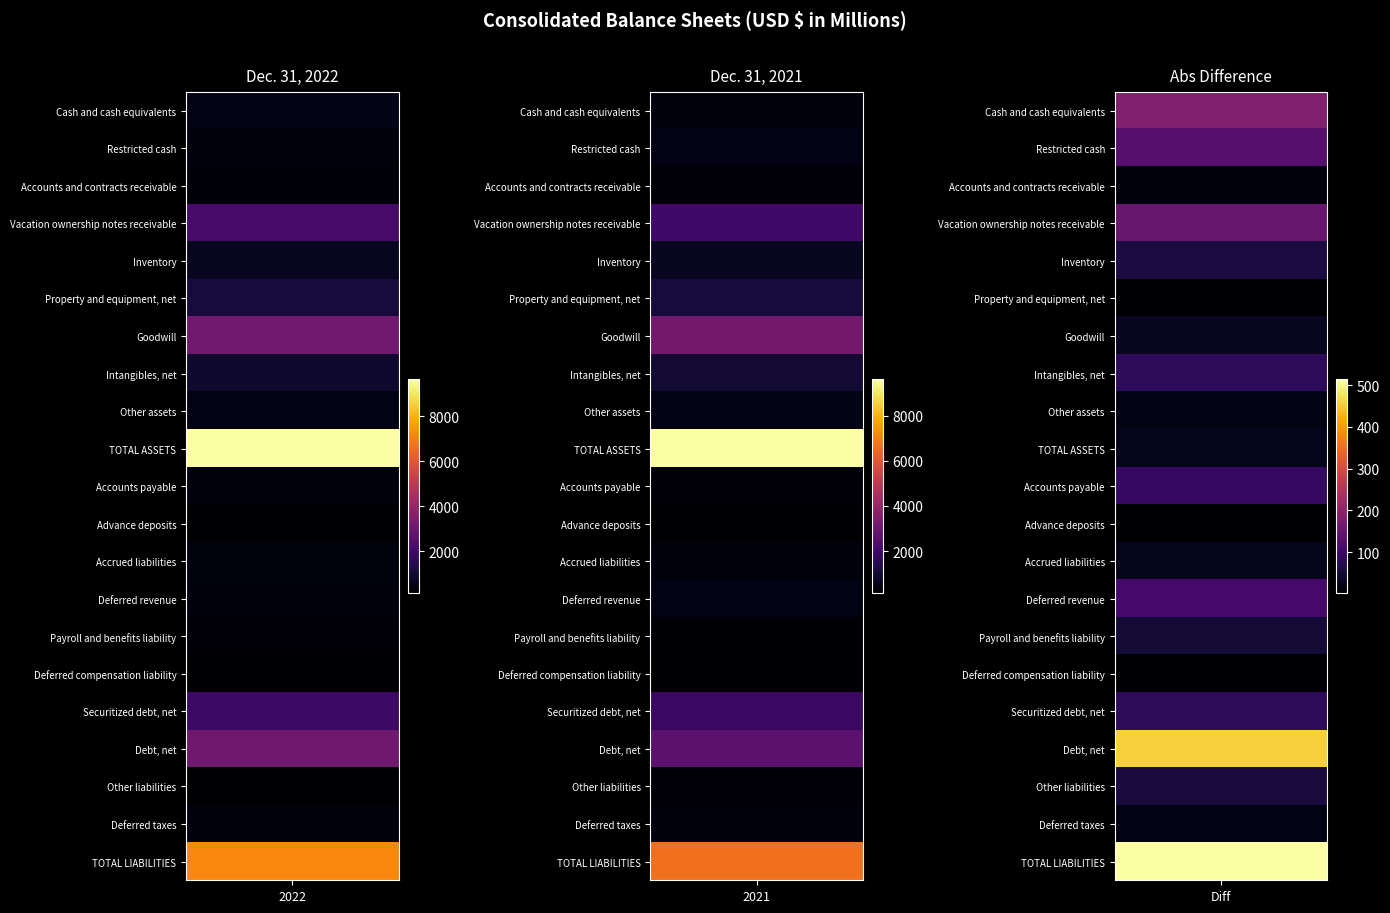

What is the spread (max minus min) of values at 1?

9471